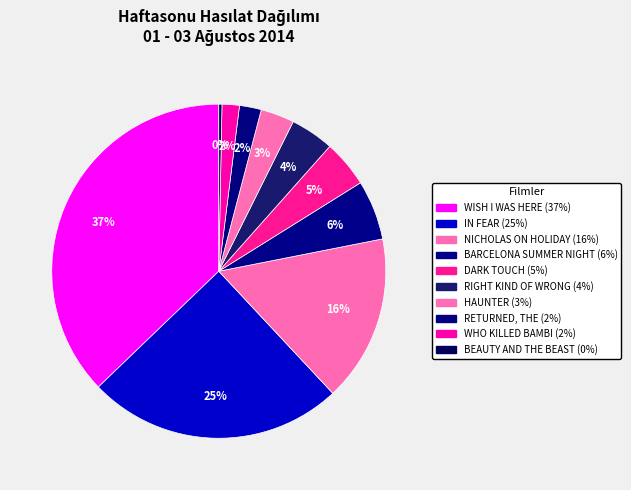

To the nearest percent, what is the difference between the WISH I WAS HERE and BEAUTY AND THE BEAST slice percentages?

37%